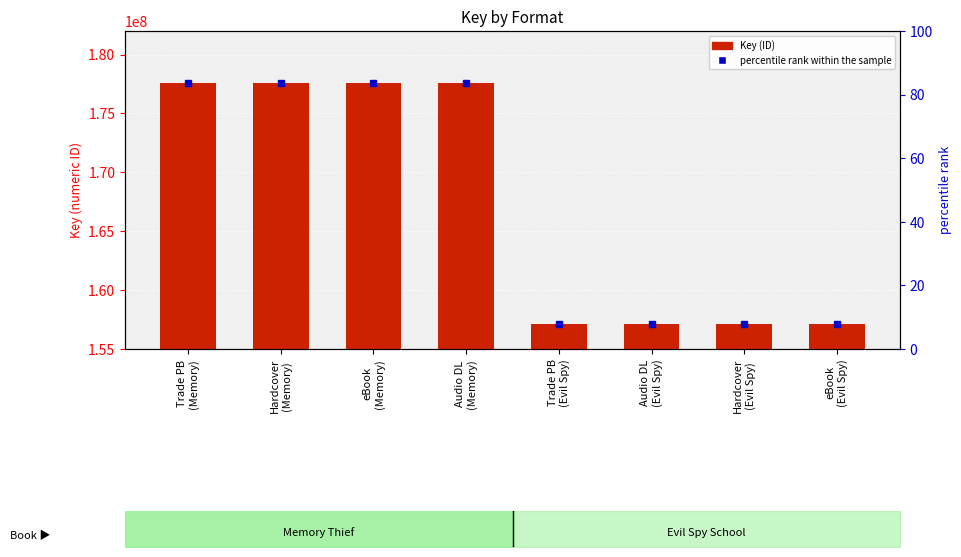

Rank the series at Audio DL
(Evil Spy) from lowest to highest value.

percentile rank within the sample, Key